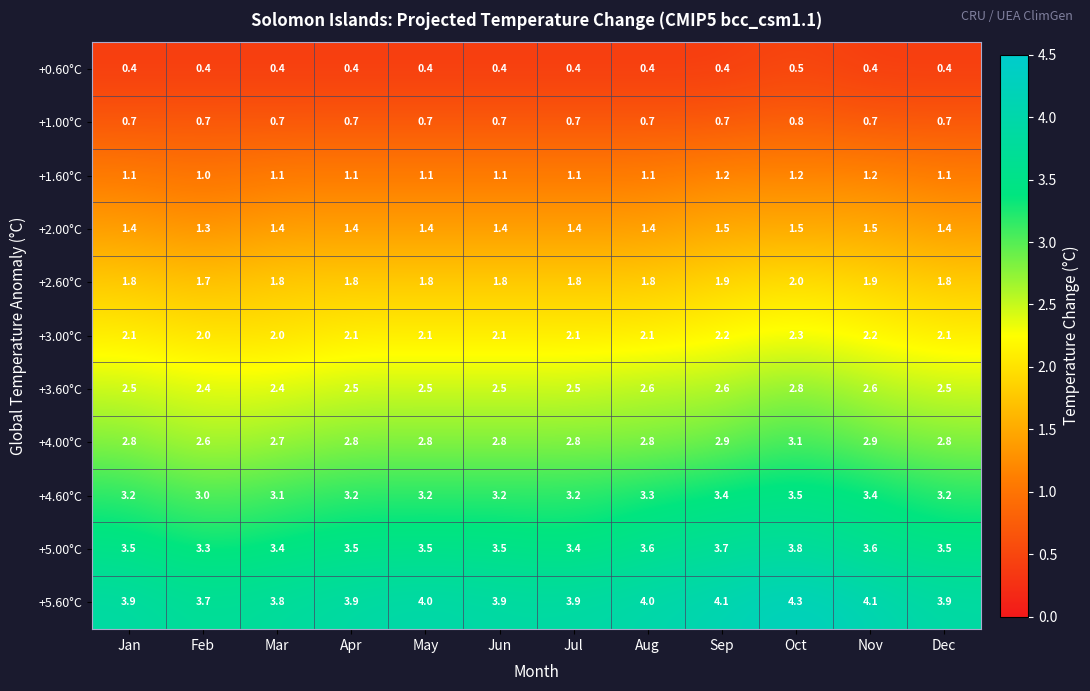

At which category is the sum across all series the highest?

Oct